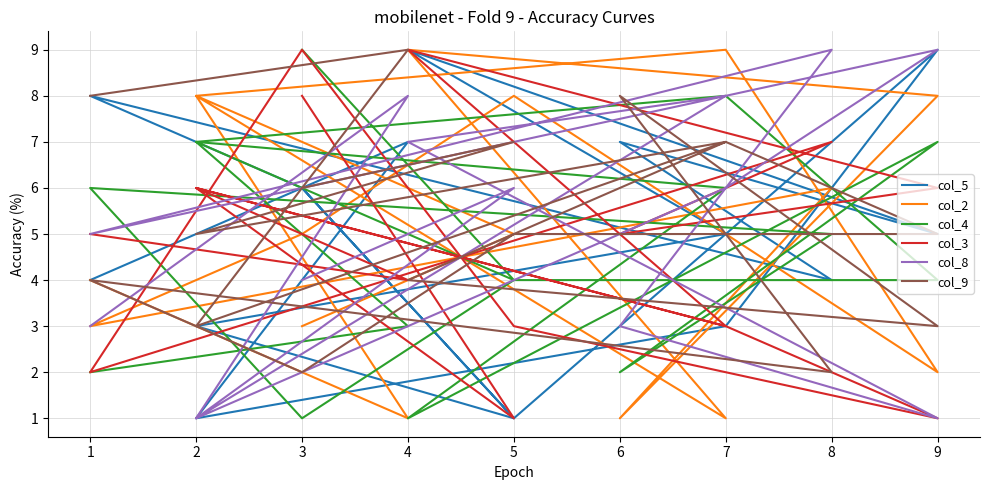

Which series has the largest range (max minus min)?

col_5